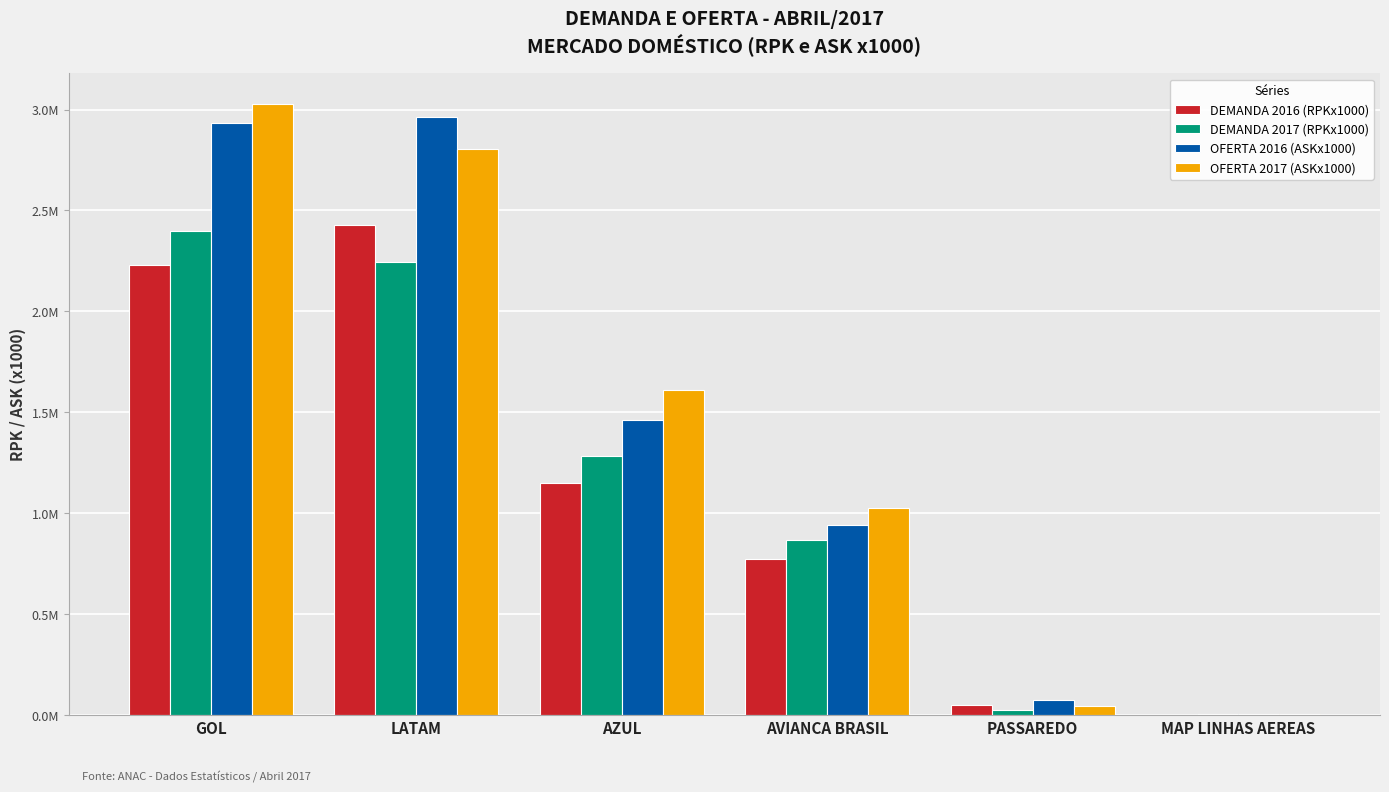

Does the chart contain stacked bars?

No